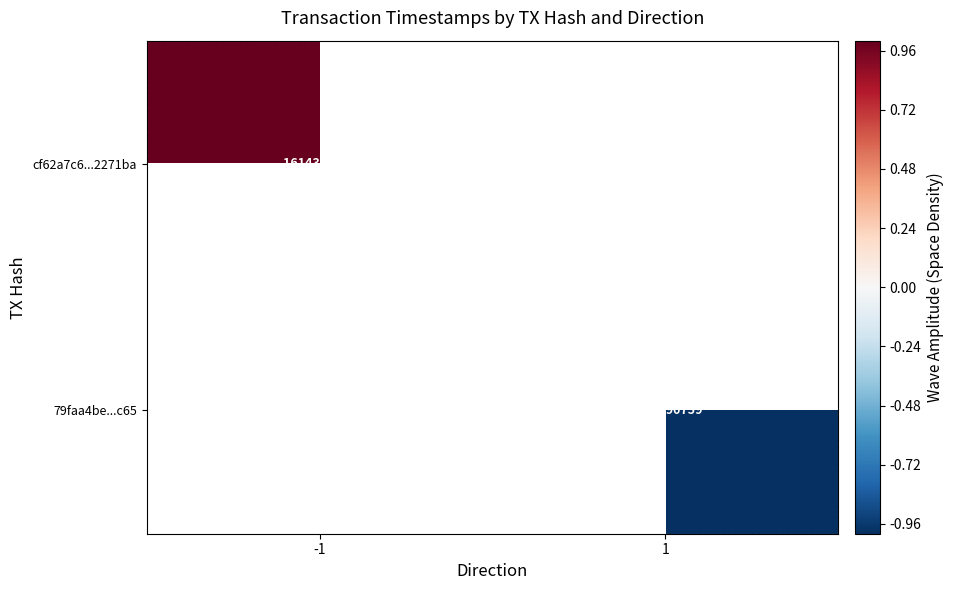

Which category has the highest value across all series?

-1